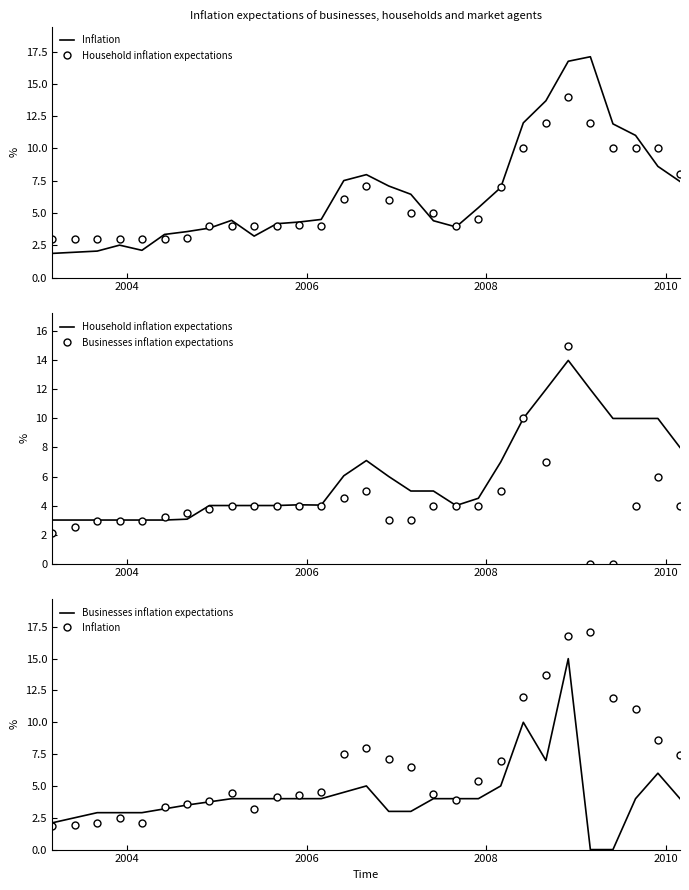

List the series in order of their overall mean, highest first.

Inflation, Household inflation expectations, Businesses inflation expectations